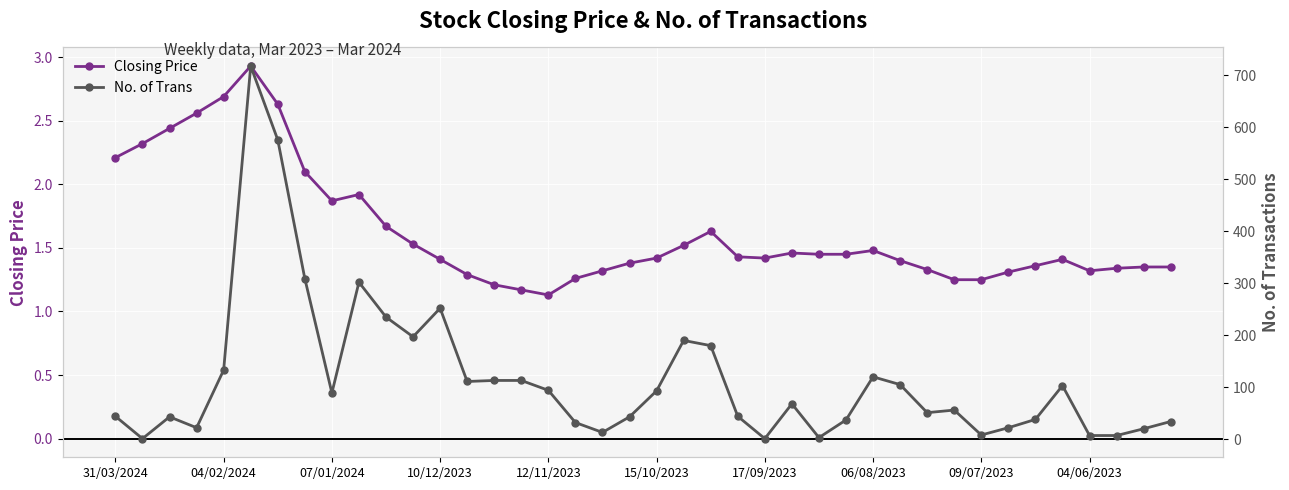

Which category has the lowest value in the Closing Price series?

12/11/2023